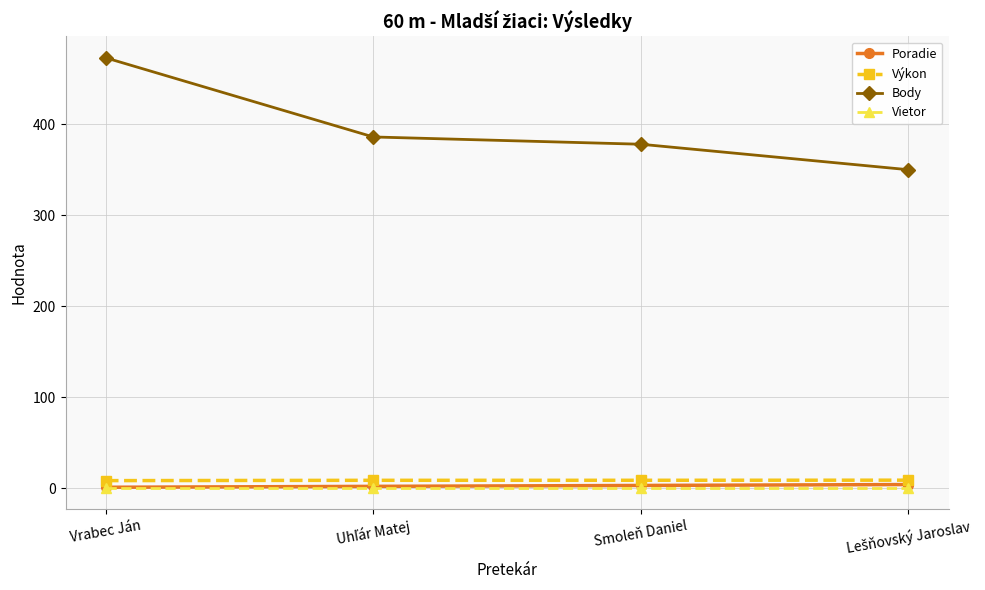

Which series has the widest spread of values?

Body